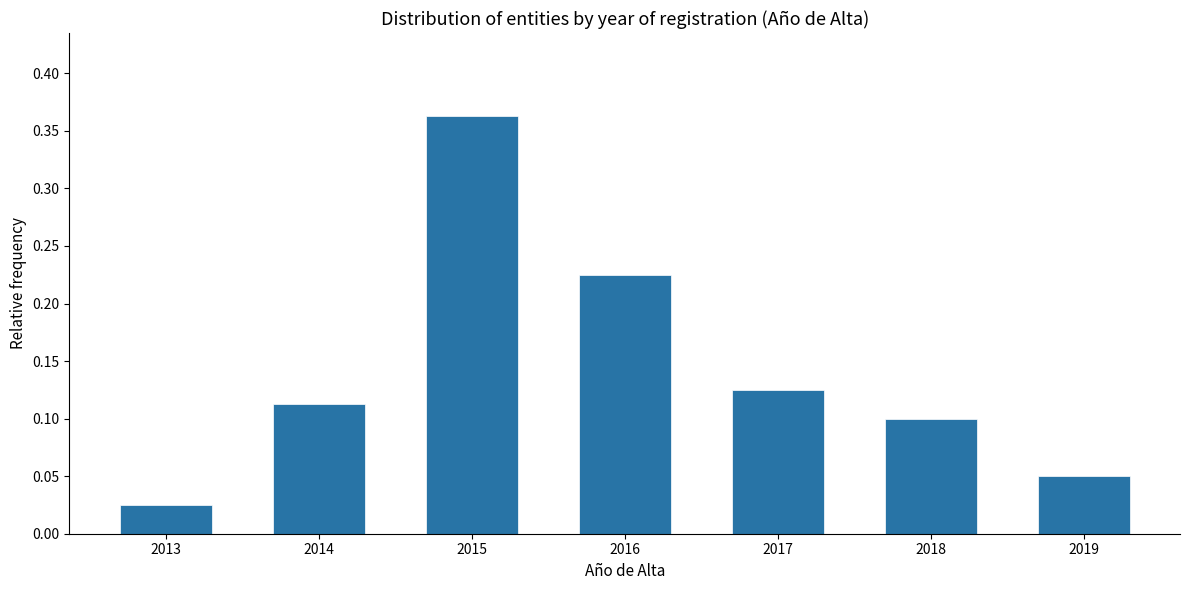

Which has a higher value, 2018 or 2013?

2018